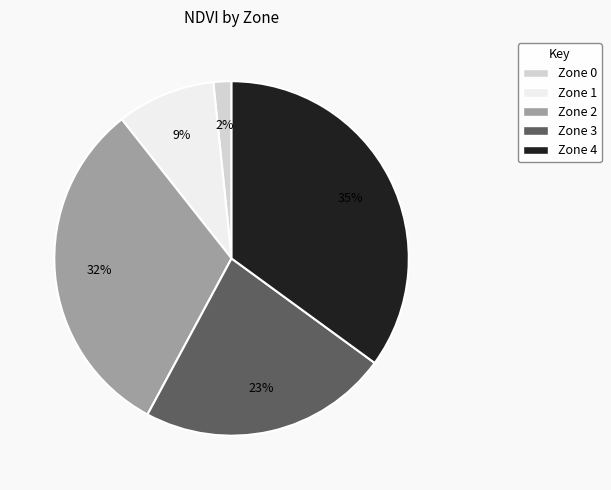

To the nearest percent, what is the difference between the largest and smallest slice percentages?

33%